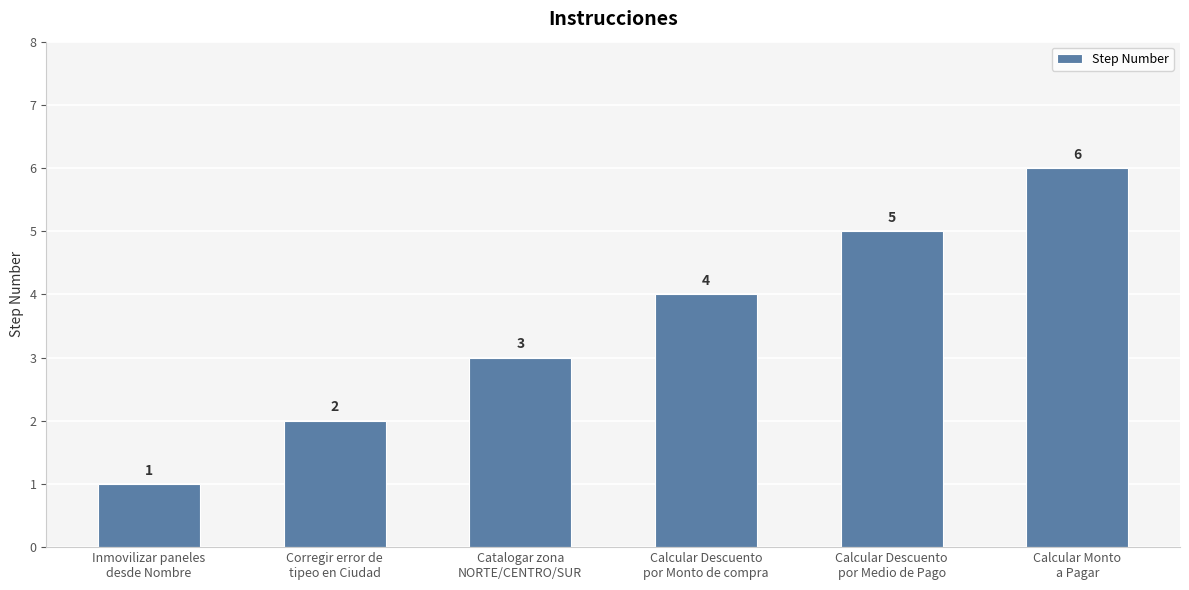

The value at Inmovilizar paneles
desde Nombre is 1. True or false?

True